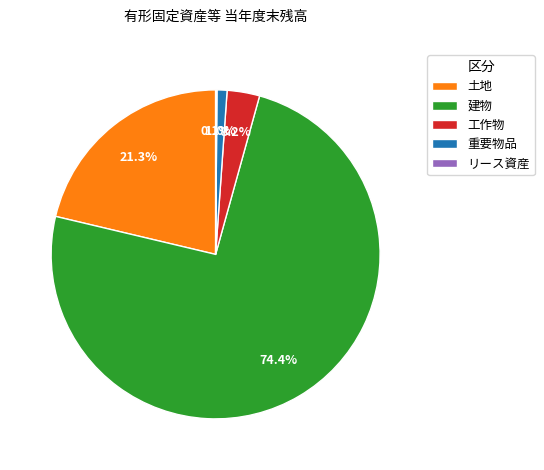

To the nearest percent, what is the average slice percentage?

20%